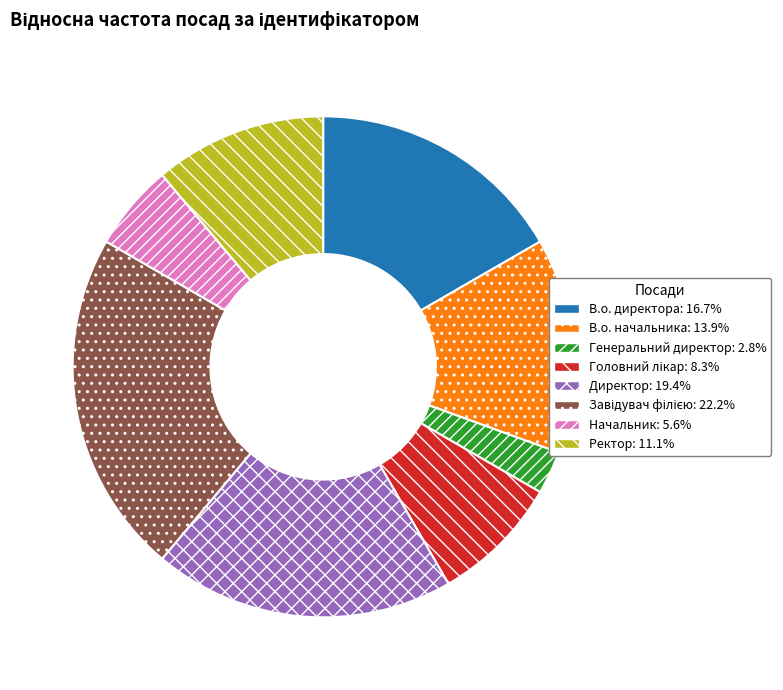

Is there any slice that represents more than half of the pie?

No